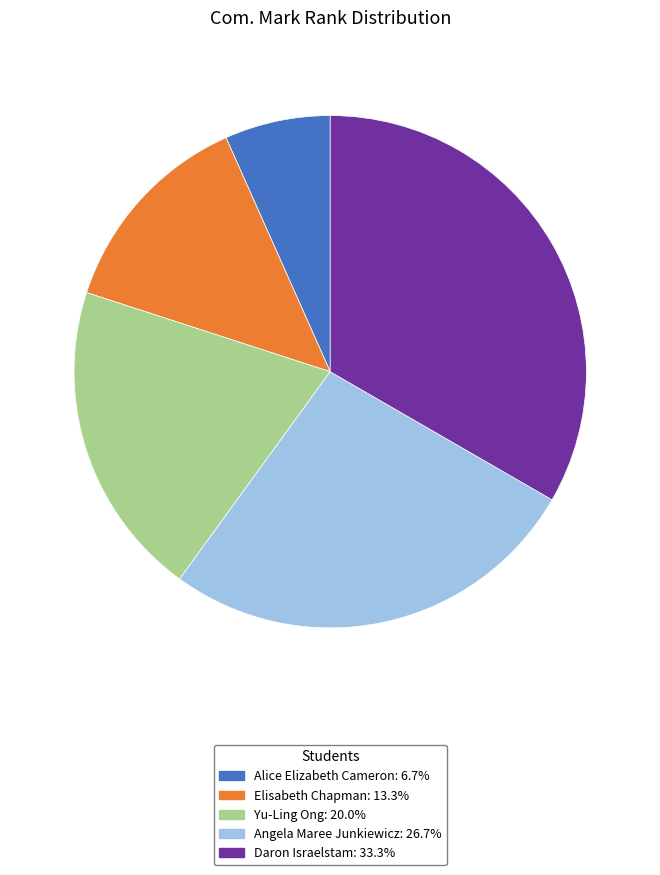

Which has a higher value, Elisabeth Chapman or Daron Israelstam?

Daron Israelstam